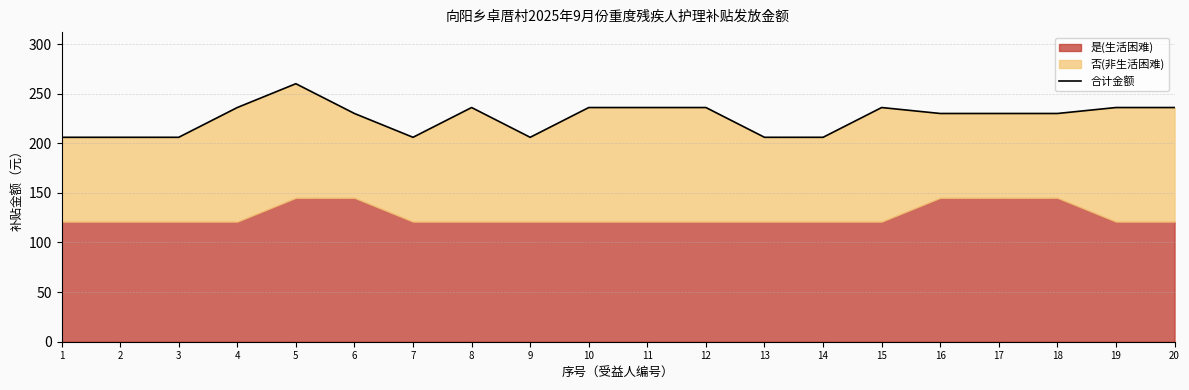

What is the average value?

226